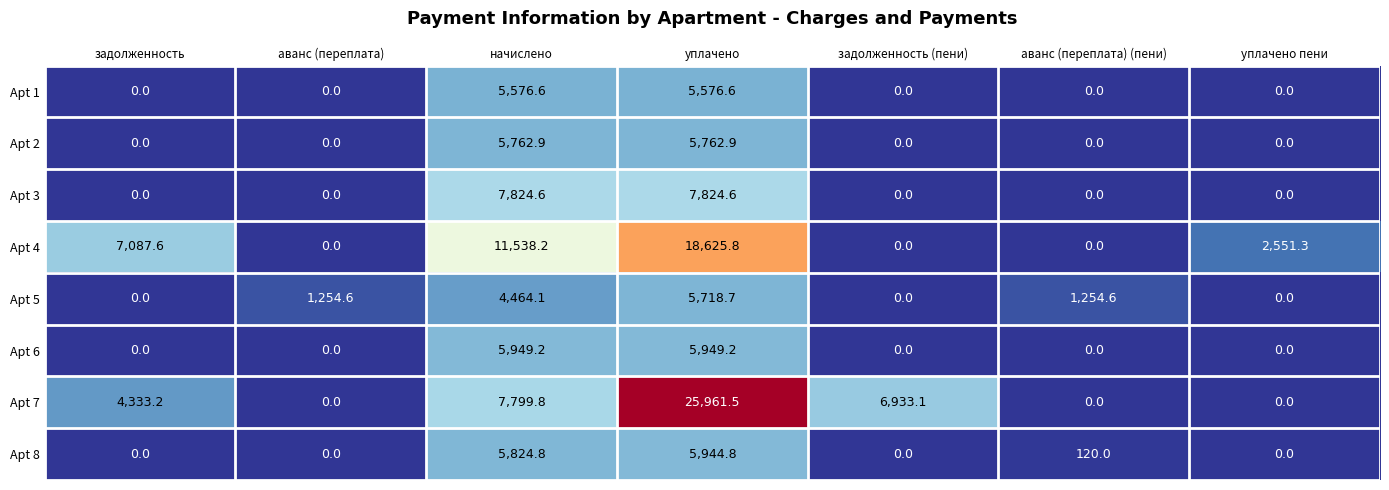

What is the total value across all series at аванс (переплата) (пени)?

1374.6